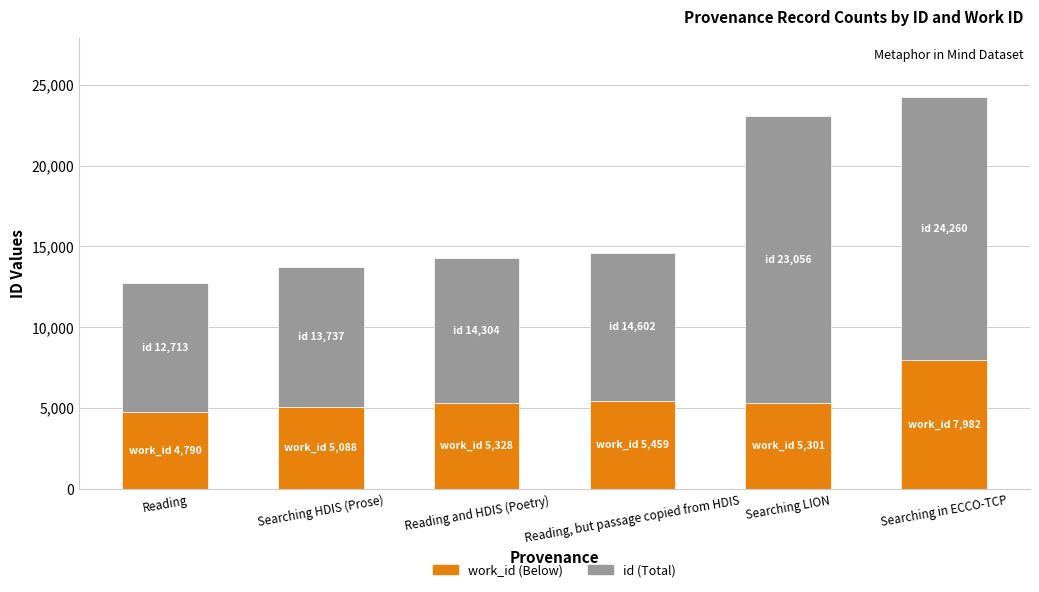

What is the total value across all series at Searching HDIS (Prose)?

13737